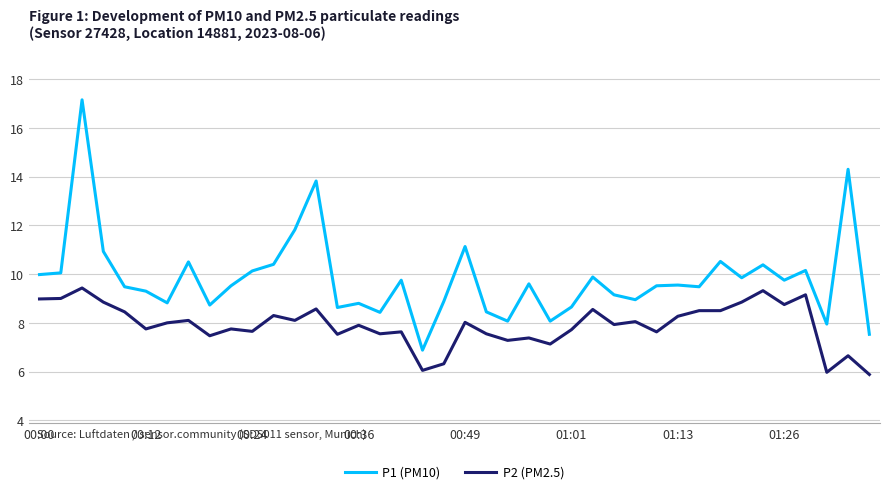

Which series has the largest total across all categories?

P1 (PM10)